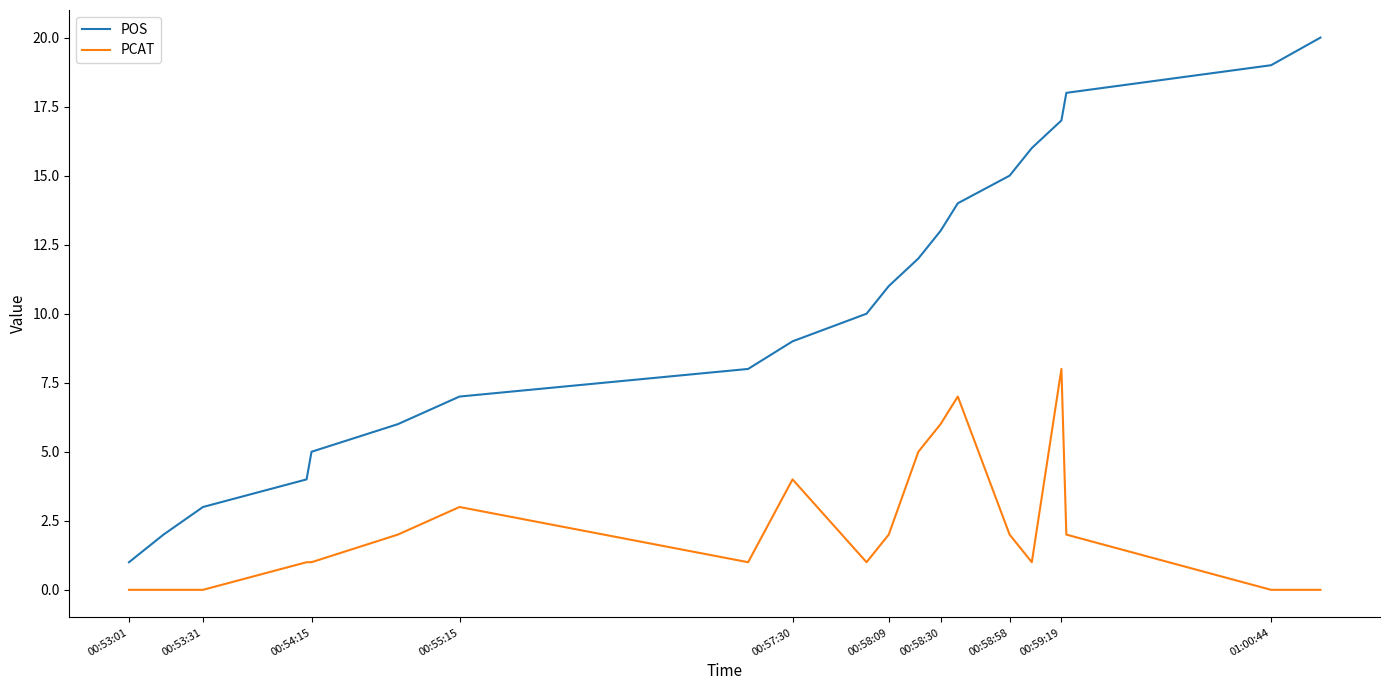

Which series has the largest range (max minus min)?

POS